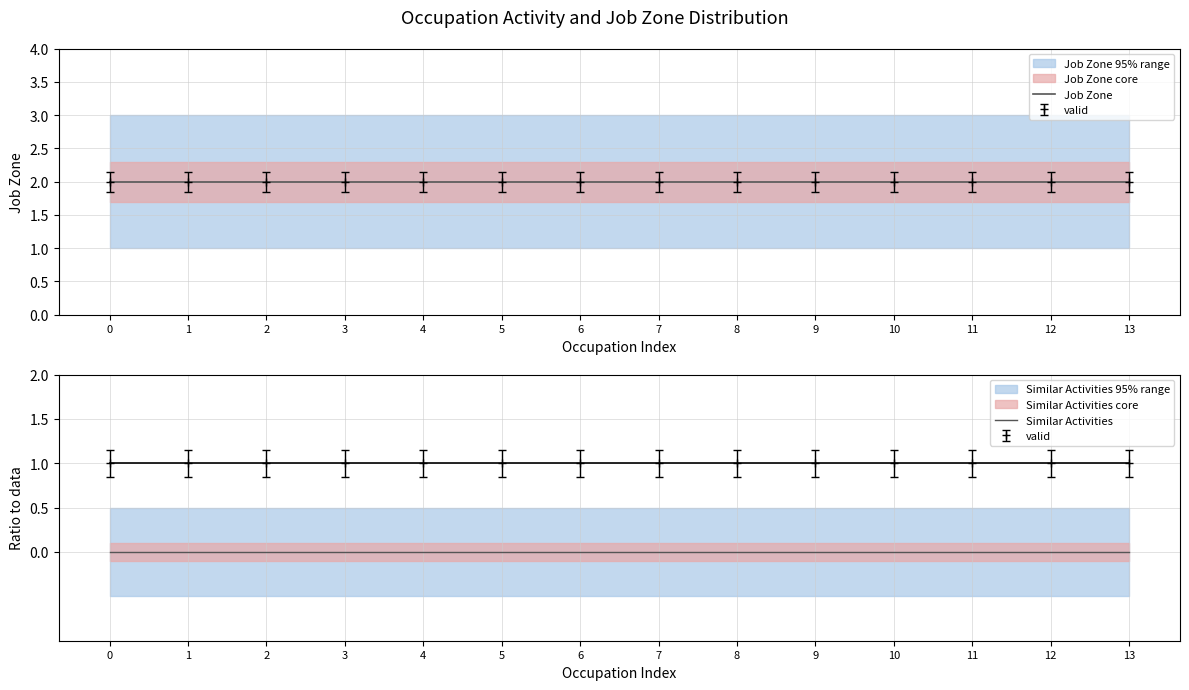

True or false: Job Zone and Similar Activities intersect in this chart.

False